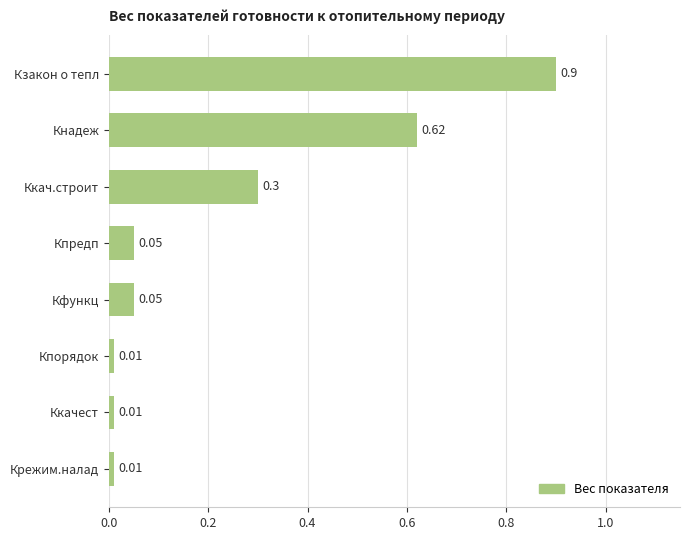

Which category has the highest value across all series?

Кзакон о тепл